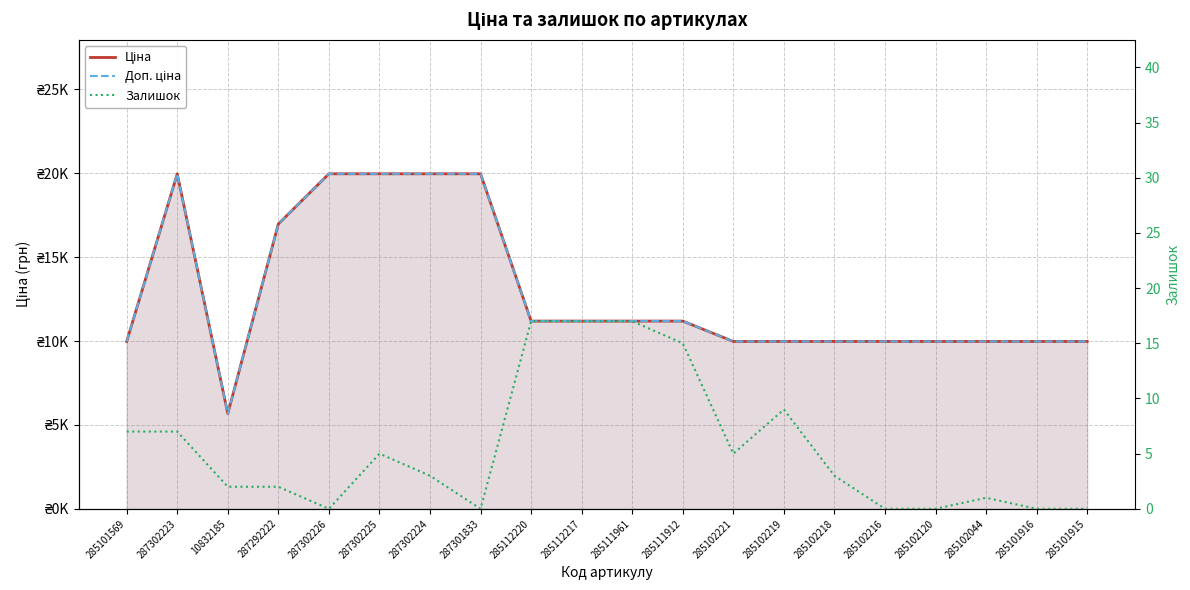

True or false: Доп. ціна and Залишок intersect in this chart.

False